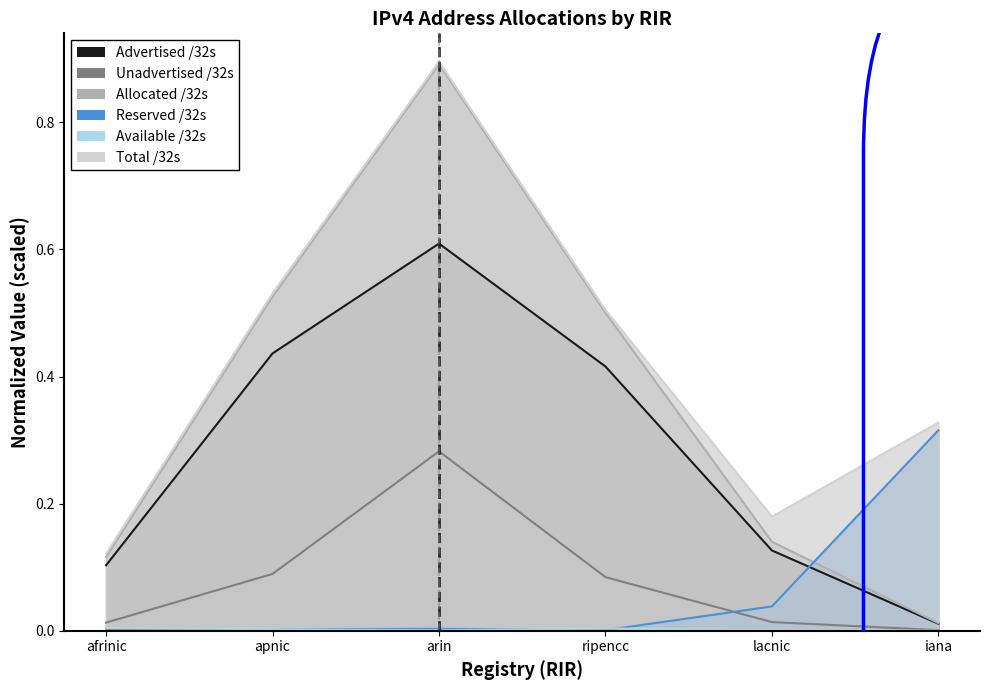

Reading left to right, what are all the values shown in this chart?

Advertised /32s: afrinic=0.1	apnic=0.4	arin=0.6	ripencc=0.4	lacnic=0.1	iana=0.0
Unadvertised /32s: afrinic=0.0	apnic=0.1	arin=0.3	ripencc=0.1	lacnic=0.0	iana=0.0
Allocated /32s: afrinic=0.1	apnic=0.5	arin=0.9	ripencc=0.5	lacnic=0.1	iana=0.0
Reserved /32s: afrinic=0.0	apnic=0.0	arin=0.0	ripencc=0.0	lacnic=0.0	iana=0.3
Available /32s: afrinic=0.0	apnic=0.0	arin=0.0	ripencc=0.0	lacnic=0.0	iana=0.0
Total /32s: afrinic=0.1	apnic=0.5	arin=0.9	ripencc=0.5	lacnic=0.2	iana=0.3